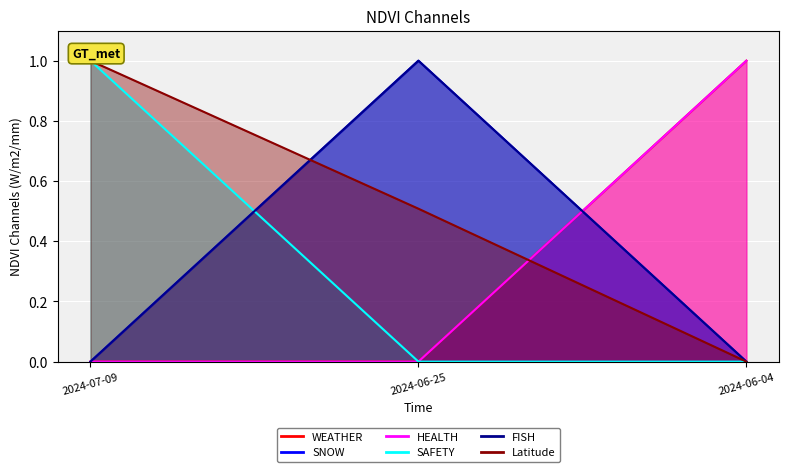

At which category does the chart reach its peak across all series?

2024-06-04